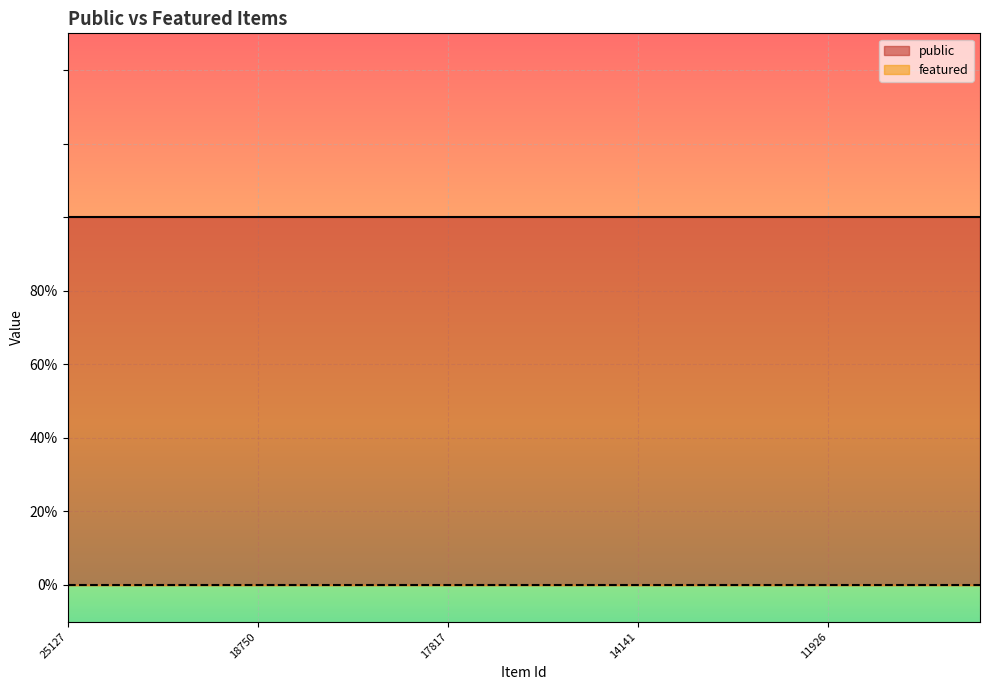

Which series has the largest total across all categories?

public